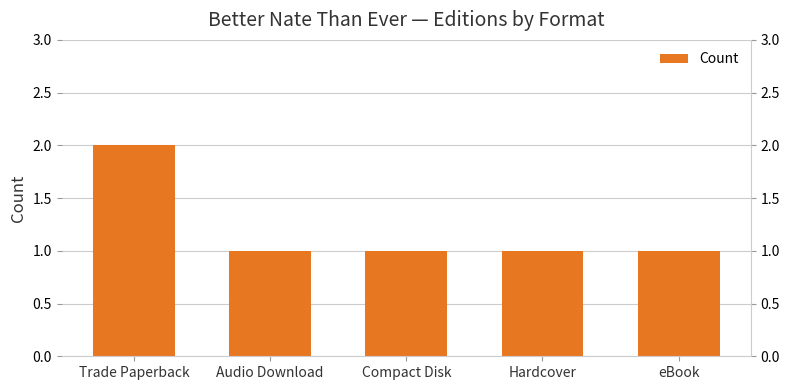

How many bars are there in total?

5